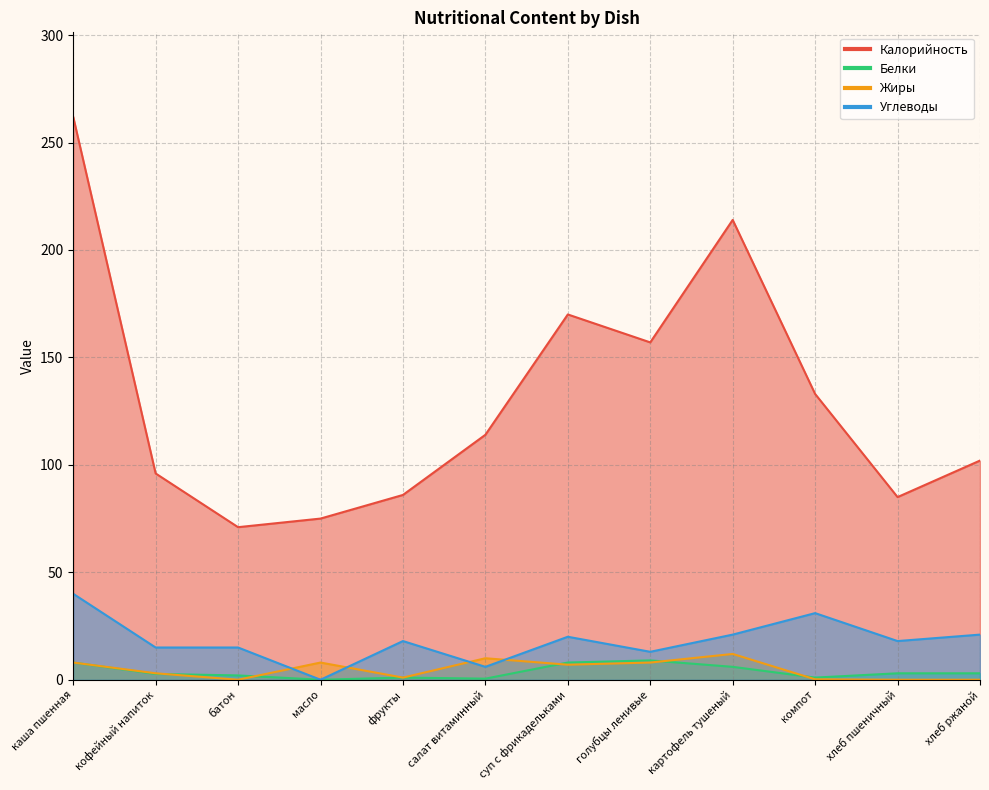

Where does the Калорийность series first go above 114?

каша пшенная